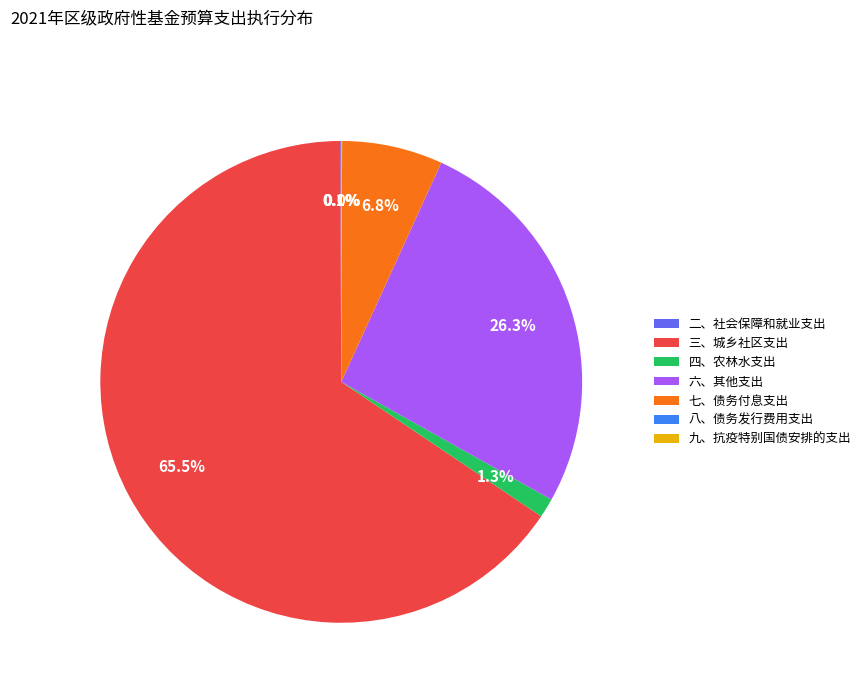

Which category has the biggest portion of the pie?

三、城乡社区支出